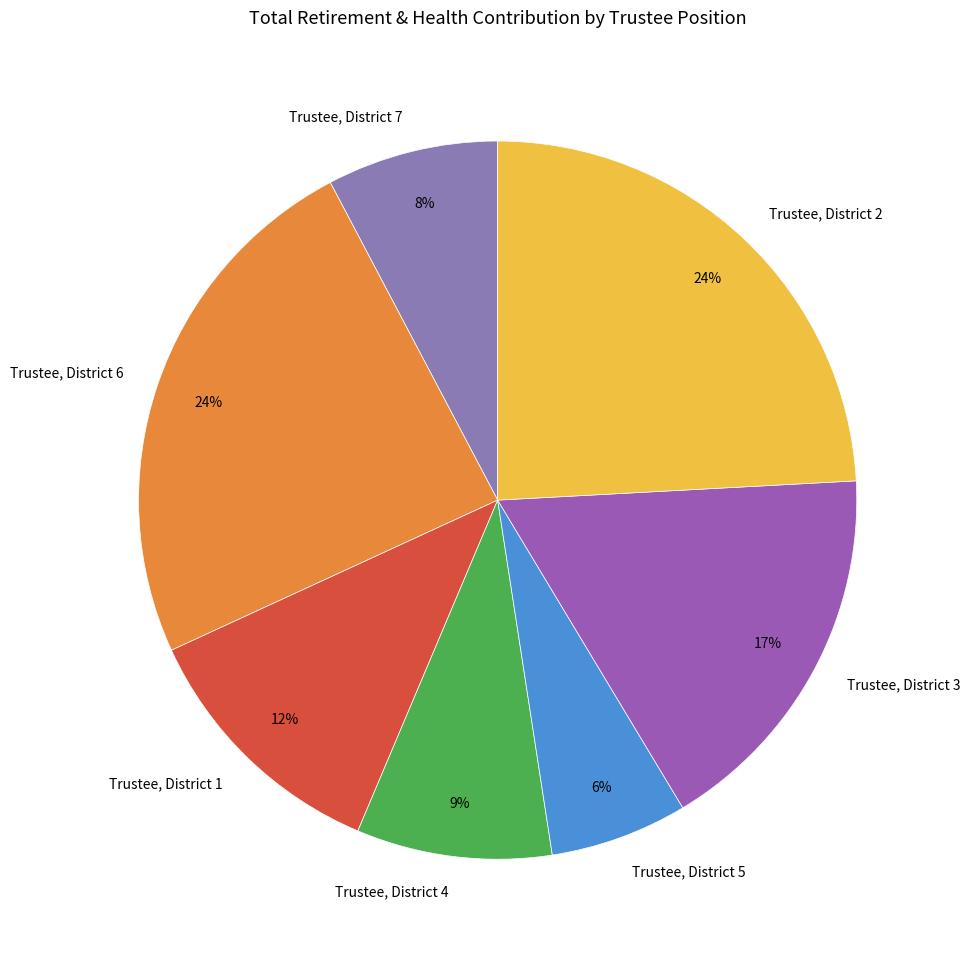

What percentage is the Trustee, District 2 slice, to the nearest percent?

24%